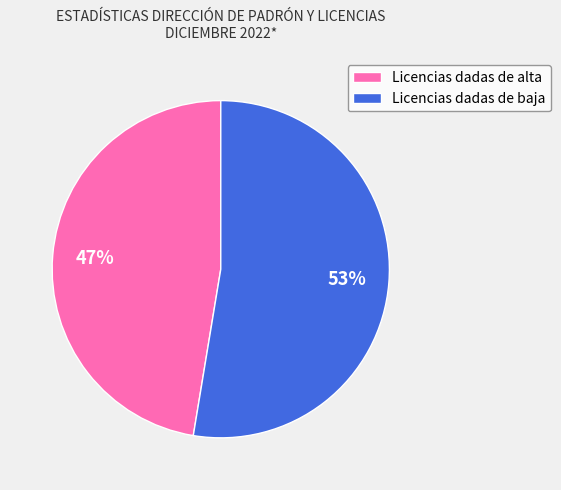

Does any single category account for the majority?

Yes